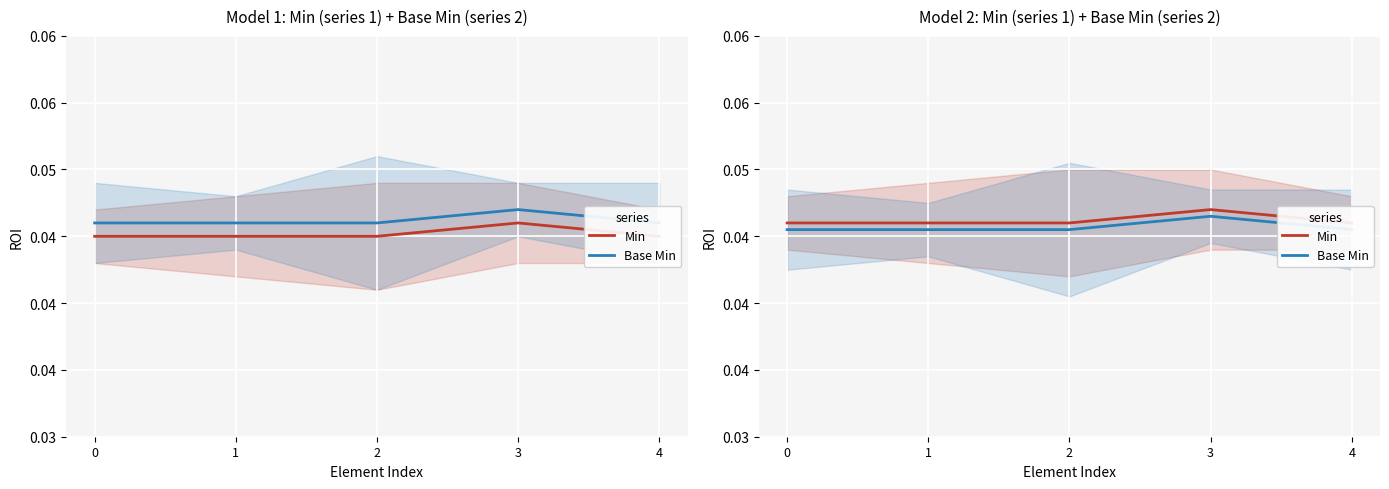

True or false: Min has a value of 0.0 at 1.

False